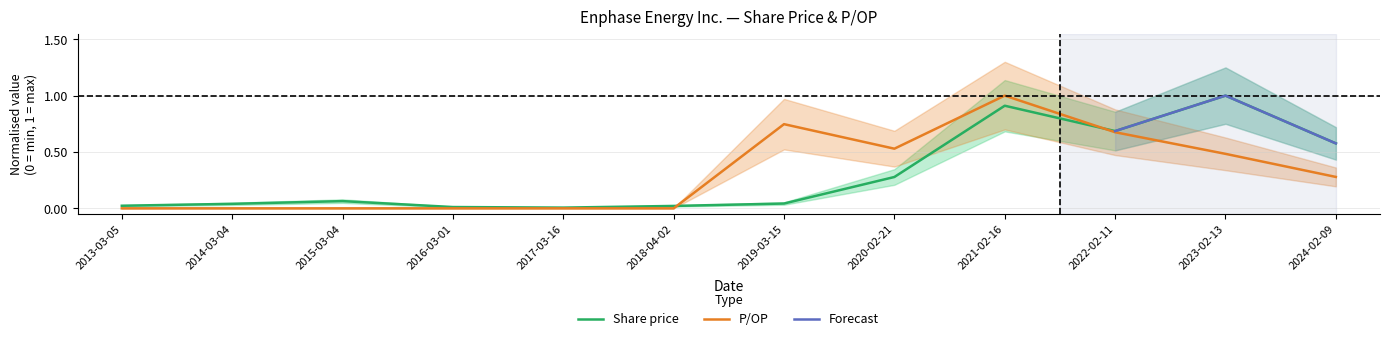

What is the approximate value at 2021-02-16?

0.9